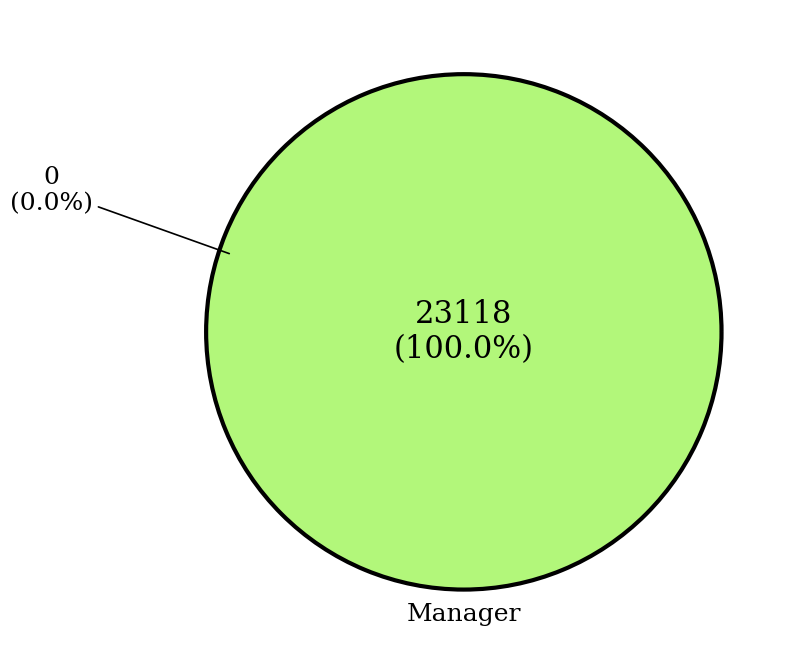

Between Manager and Board Member, which is larger?

Manager